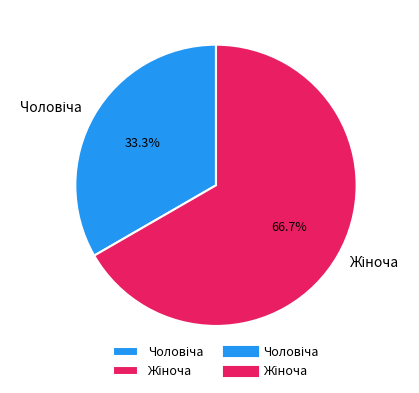

Is there any slice that represents more than half of the pie?

Yes